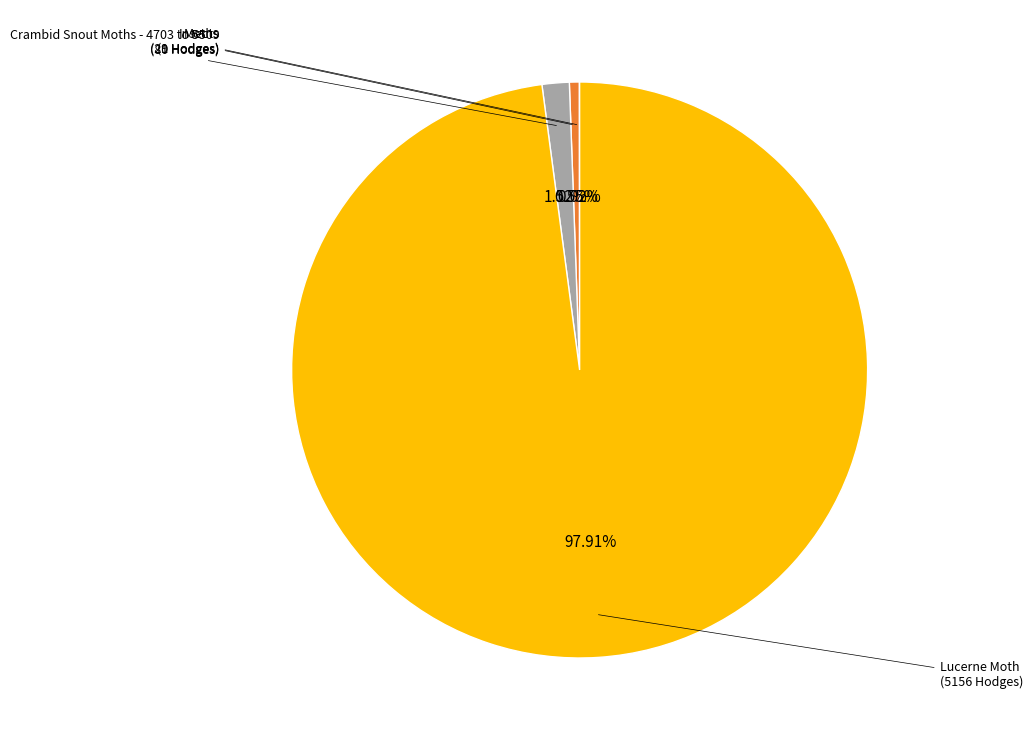

Does any single category account for the majority?

Yes